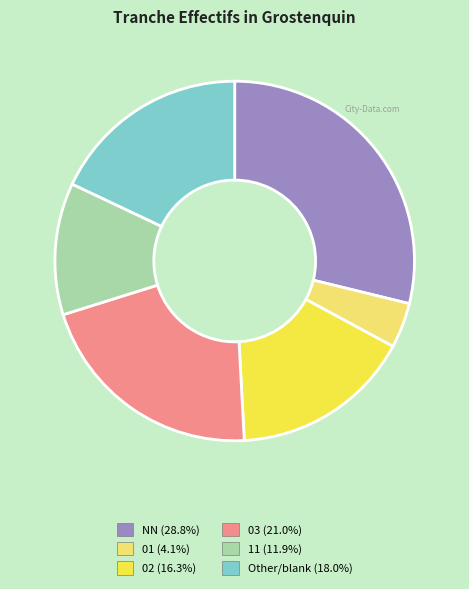

What is the ratio of the value at 02 to the value at 11?

1.4